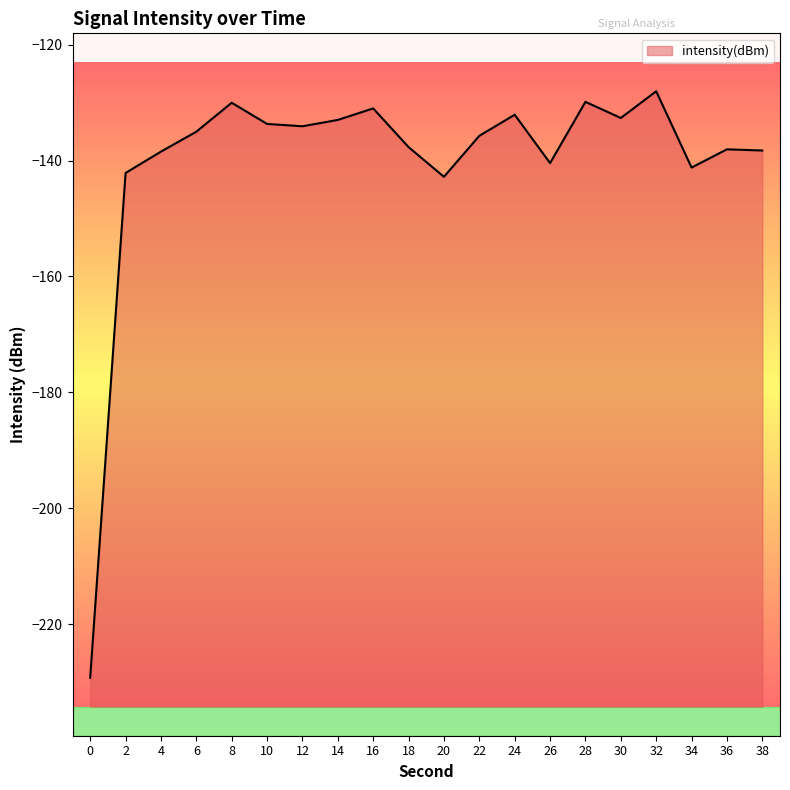

How many points are higher than both their immediate neighbors (excluding endpoints)?

6